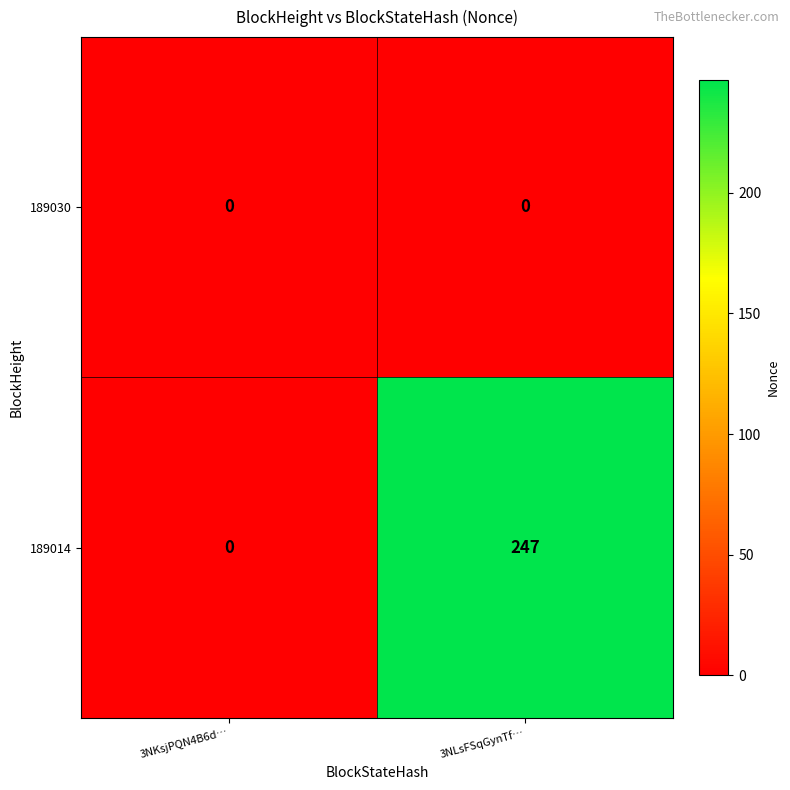

Is it true that 189014 equals 247 at 3NLsFSqGynTf…?

True